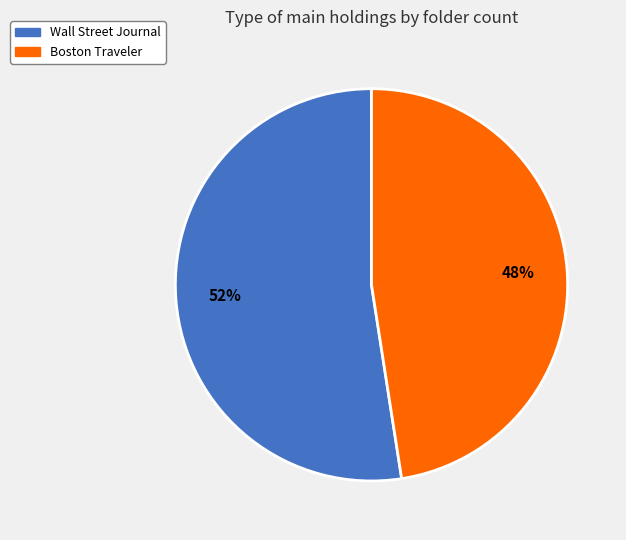

True or false: Wall Street Journal accounts for 46% of the total.

False